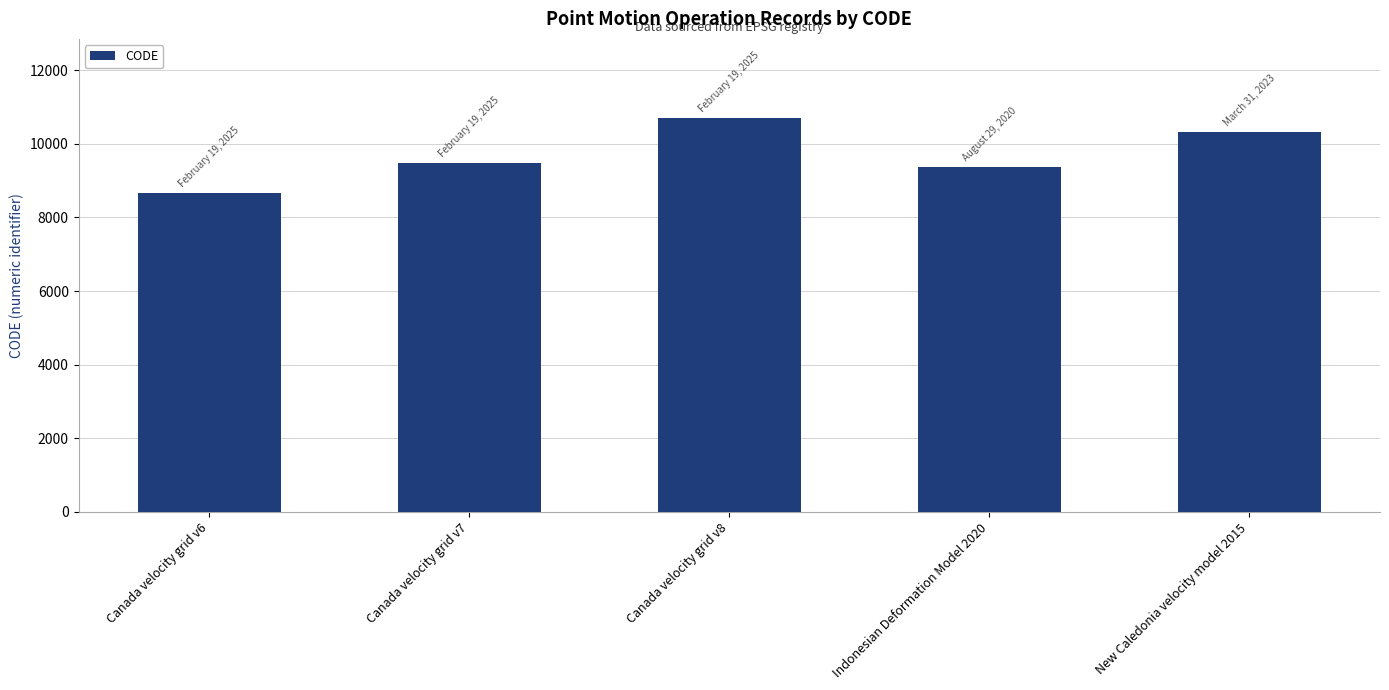

What is the sum of the values at Canada velocity grid v8 and Indonesian Deformation Model 2020?

20082